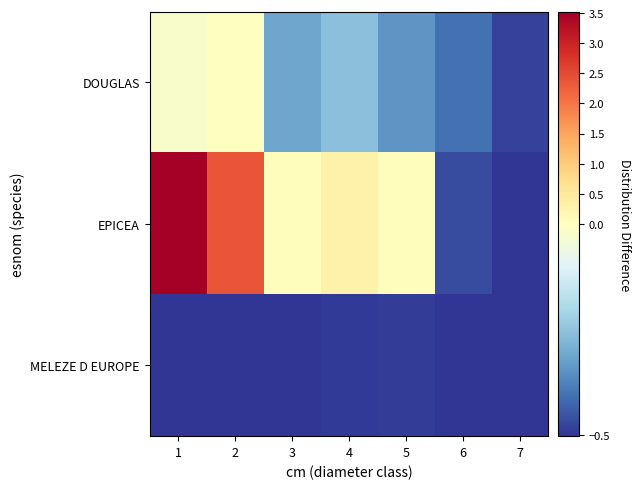

What is the smallest value displayed?

-0.5